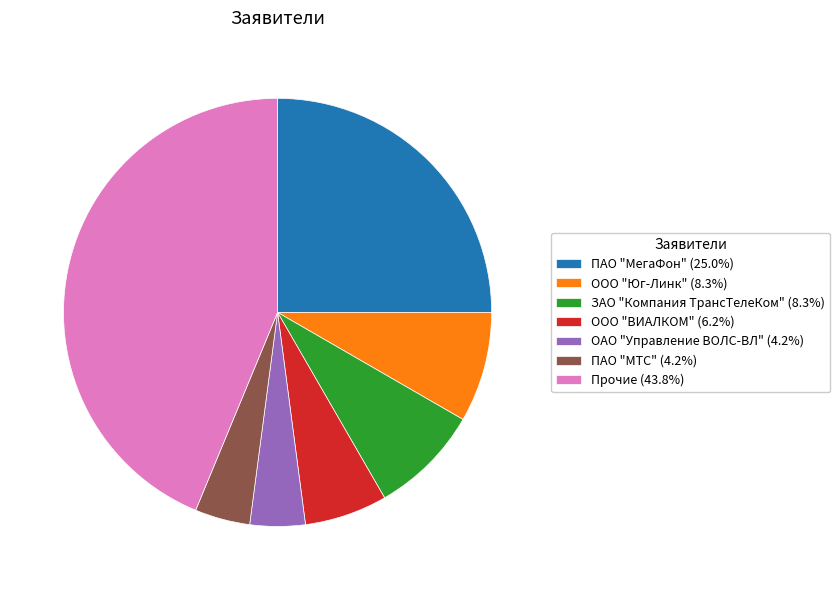

Is there a majority slice in this chart?

No